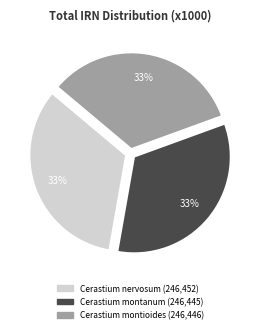

Does any single category account for the majority?

No